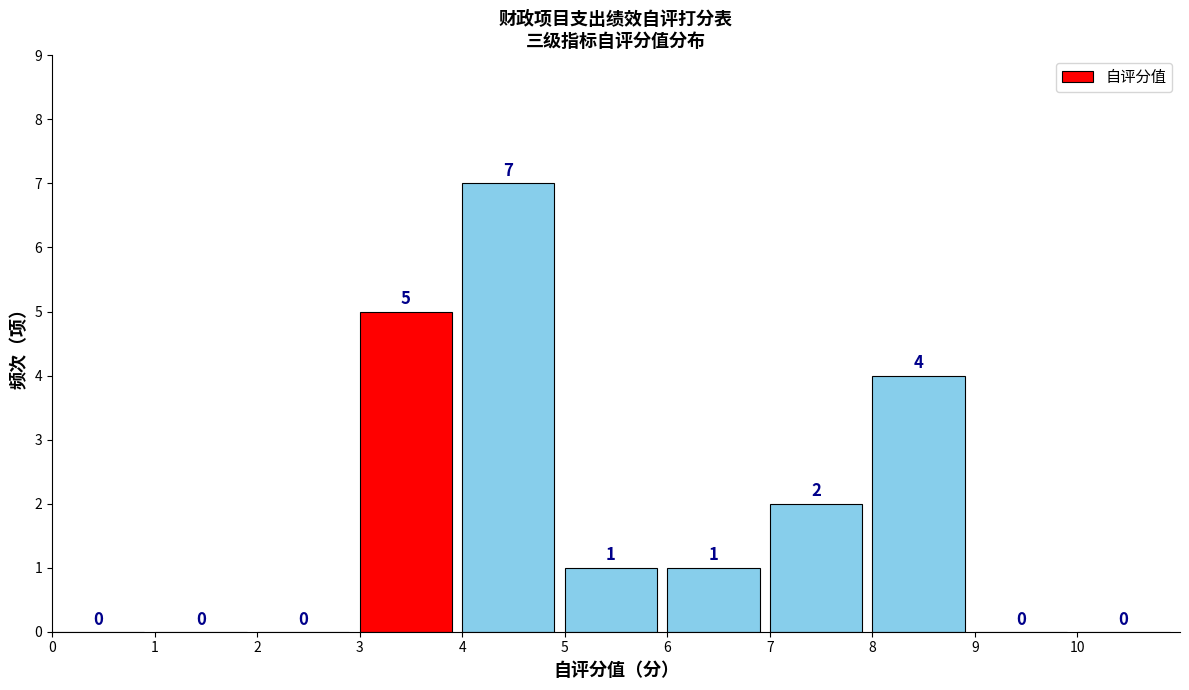

Reading left to right, list every bar in this chart as the range it spans on the x-axis followed by its height.

0 to 1: 0
1 to 2: 0
2 to 3: 0
3 to 4: 5
4 to 5: 7
5 to 6: 1
6 to 7: 1
7 to 8: 2
8 to 9: 4
9 to 10: 0
10 to 11: 0